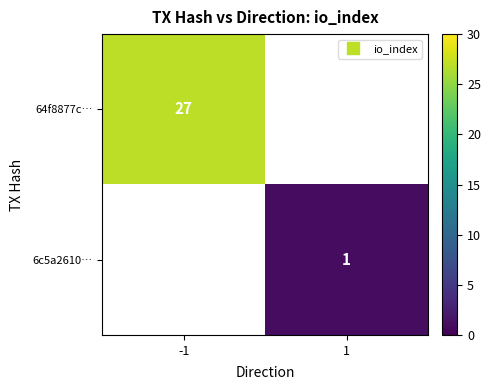

Which series has the widest spread of values?

64f8877c…